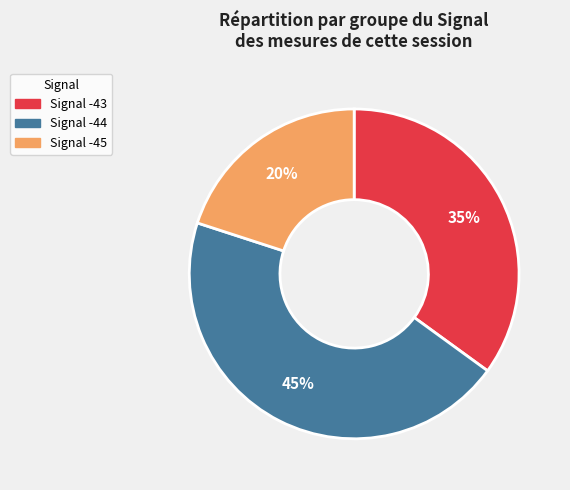

Is there a majority slice in this chart?

No